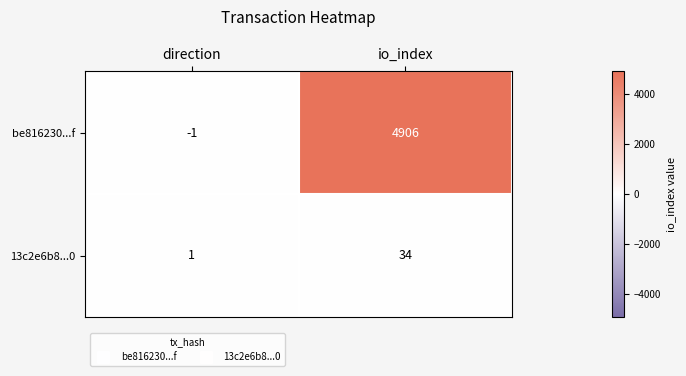

What is the difference between the maximum and minimum values in the 13c2e6b8...0 series?

33